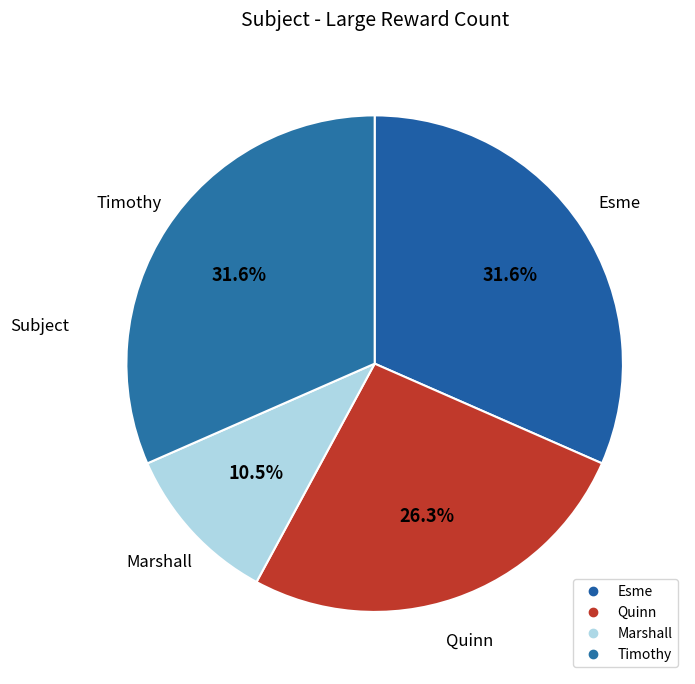

How many slices are in this pie chart?

4